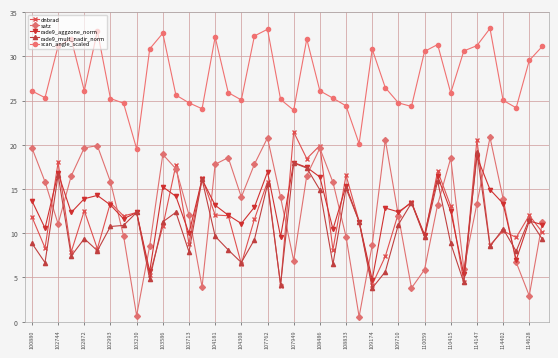

Which series has the widest spread of values?

satz